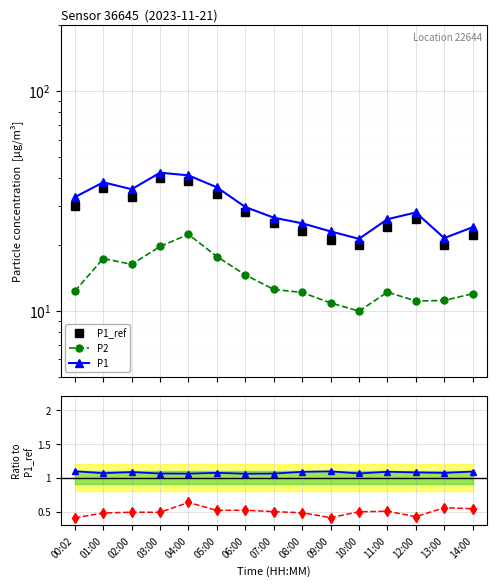

The value of P1 at 03:00 is 76.1. True or false?

False